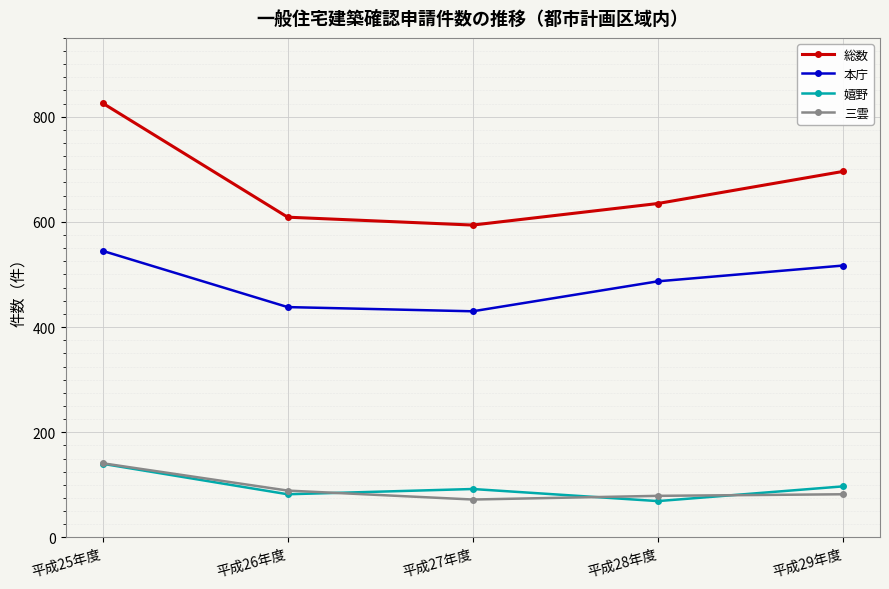

What is the label of the 3rd point from the left?

平成27年度